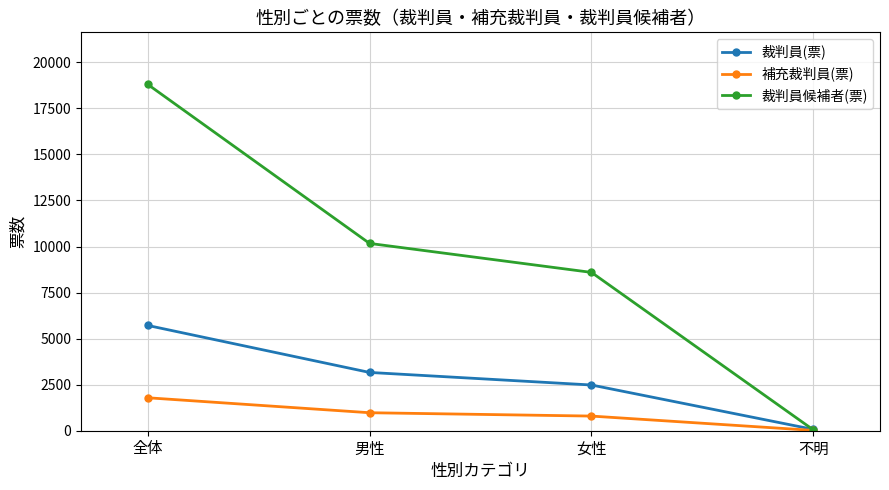

How many series are shown in this chart?

3